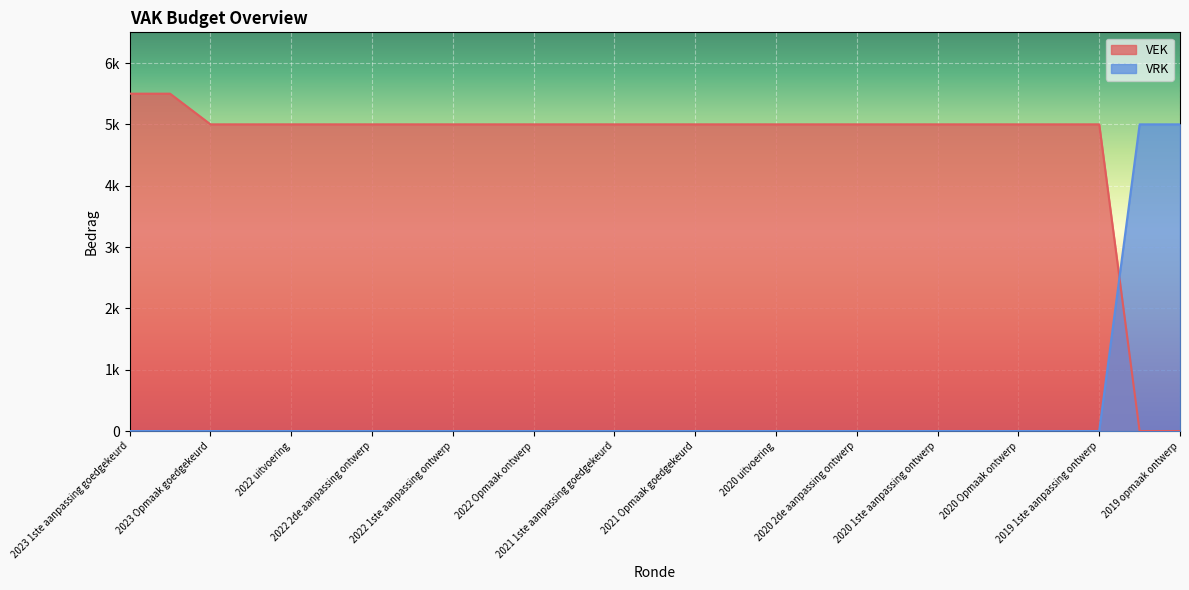

At which label does VRK reach its minimum?

2023 1ste aanpassing goedgekeurd